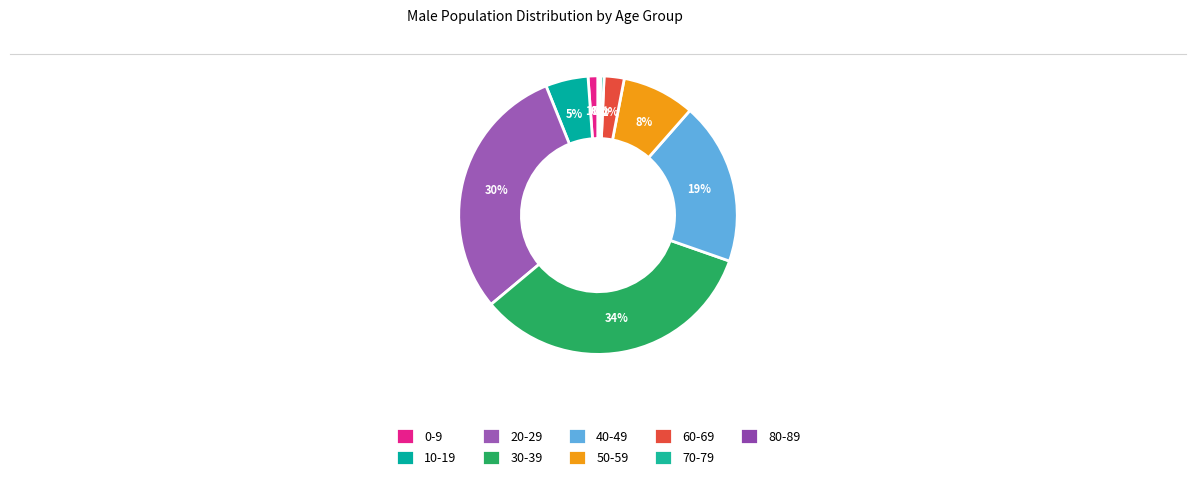

Count the number of slices in the pie.

9